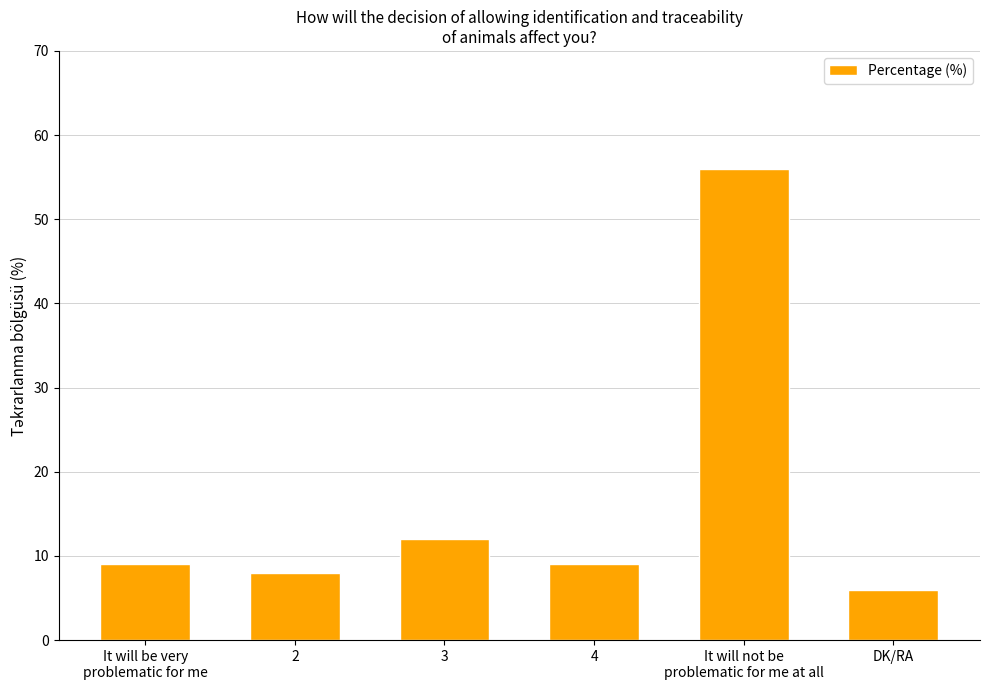

What is the label of the 3rd bar from the left?

3